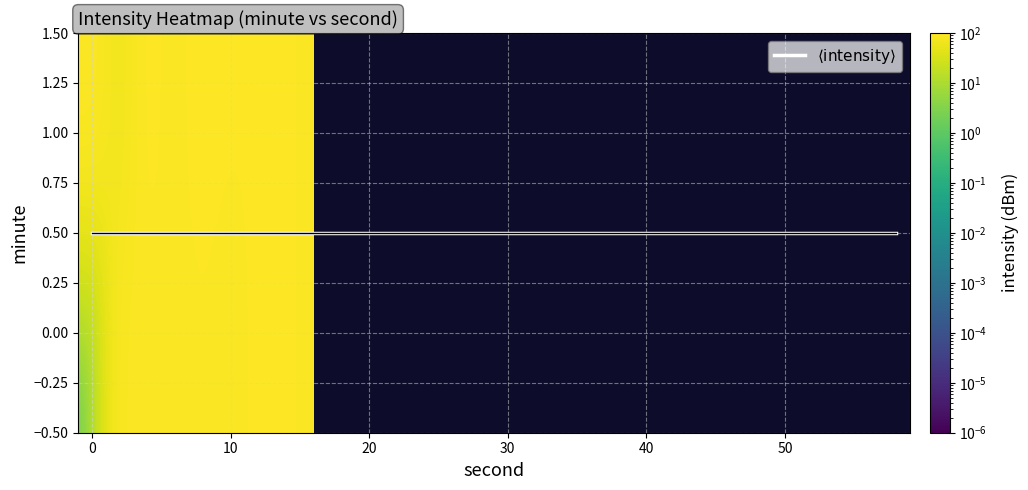

What is the sum of all $\langle \mathrm{intensity} \rangle$ values?

15.0